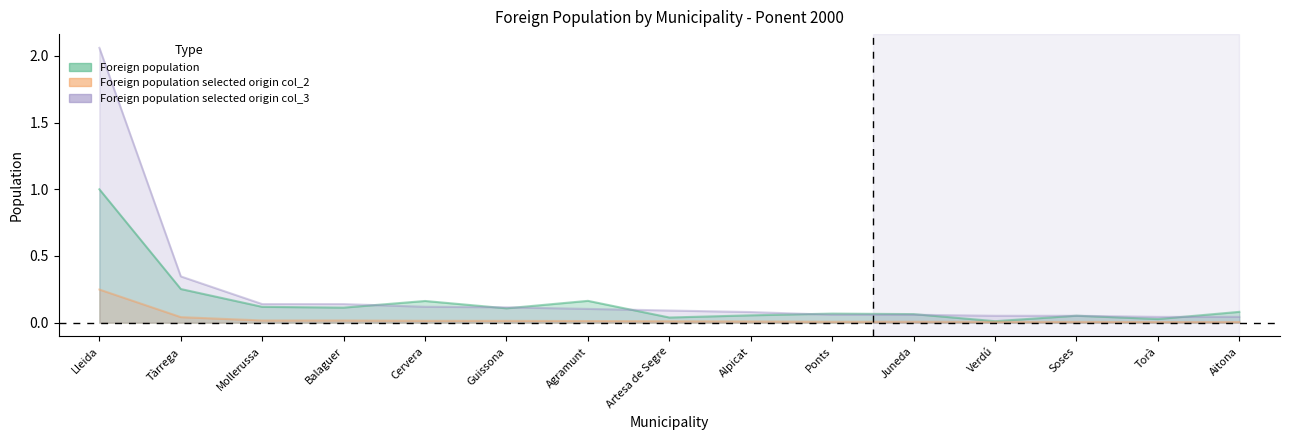

At which category is the sum across all series the highest?

Lleida